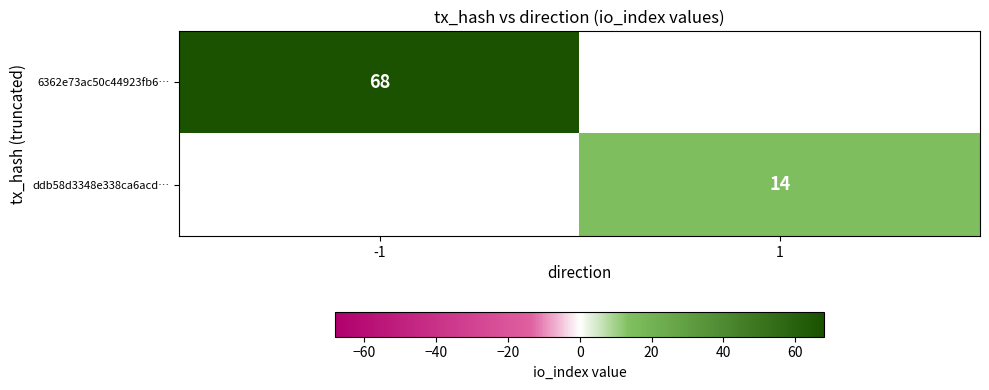

Is the value of ddb58d3348e338ca6acd… at 1 greater than the value of 6362e73ac50c44923fb6… at -1?

No